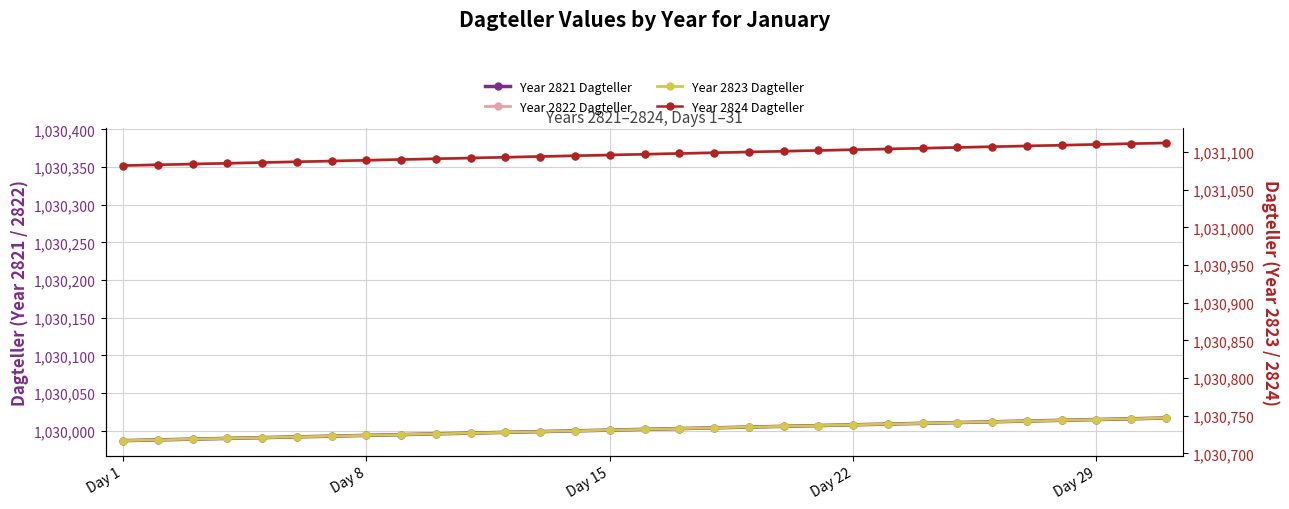

Which series changed the most between 13 and 29?

Year 2821 Dagteller